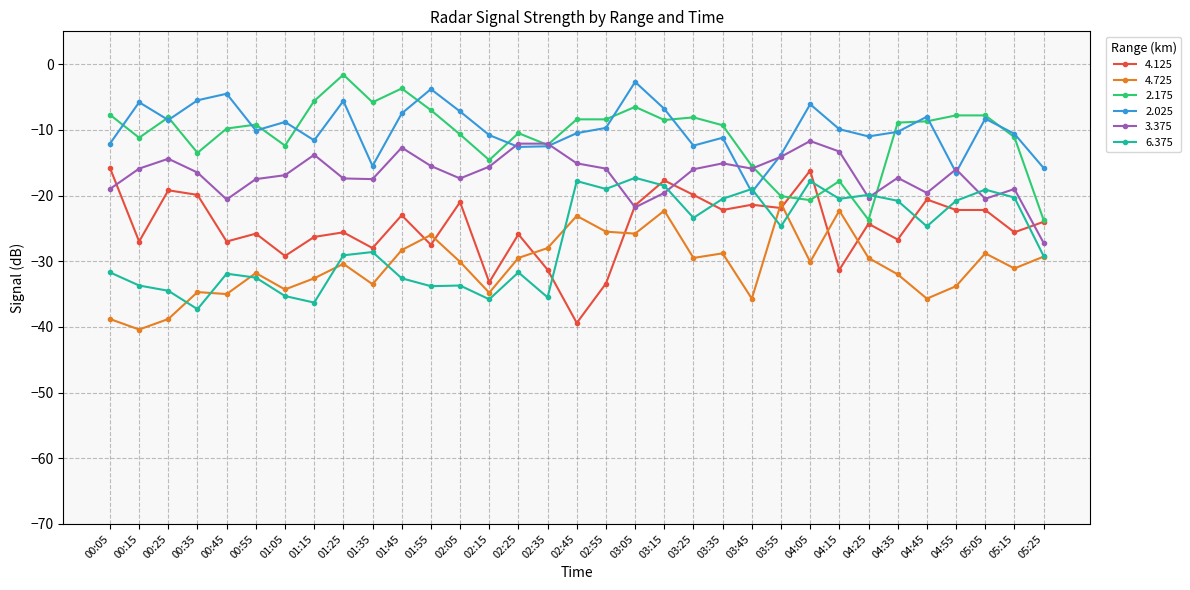

True or false: 3.375 has more than 1 points higher than both neighbors.

True